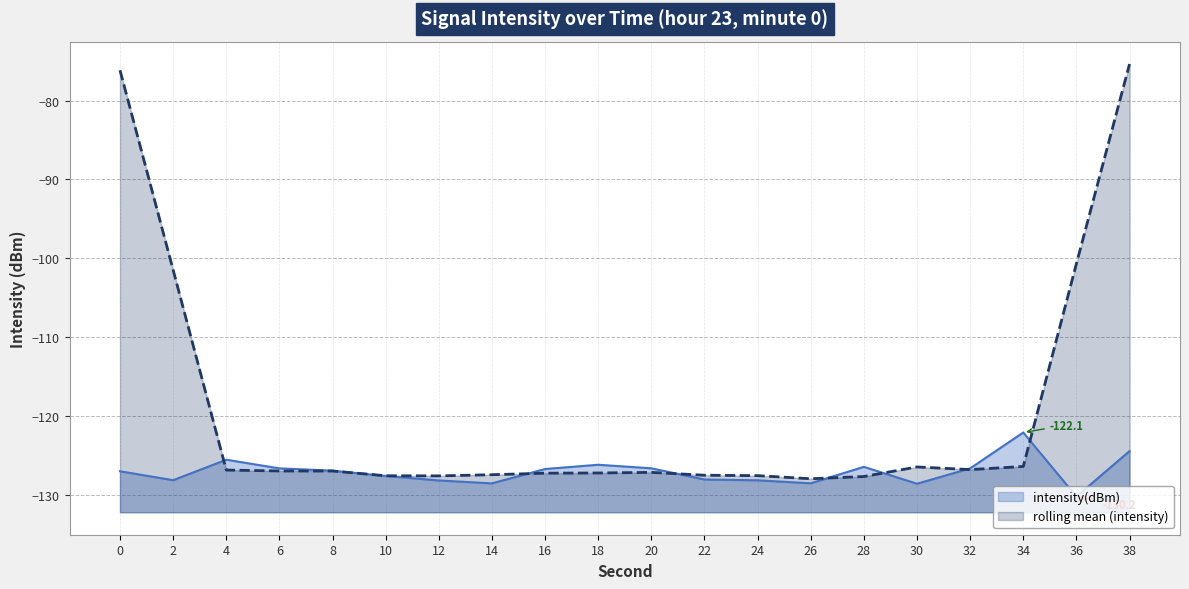

What is the difference between the maximum and minimum values?

8.1